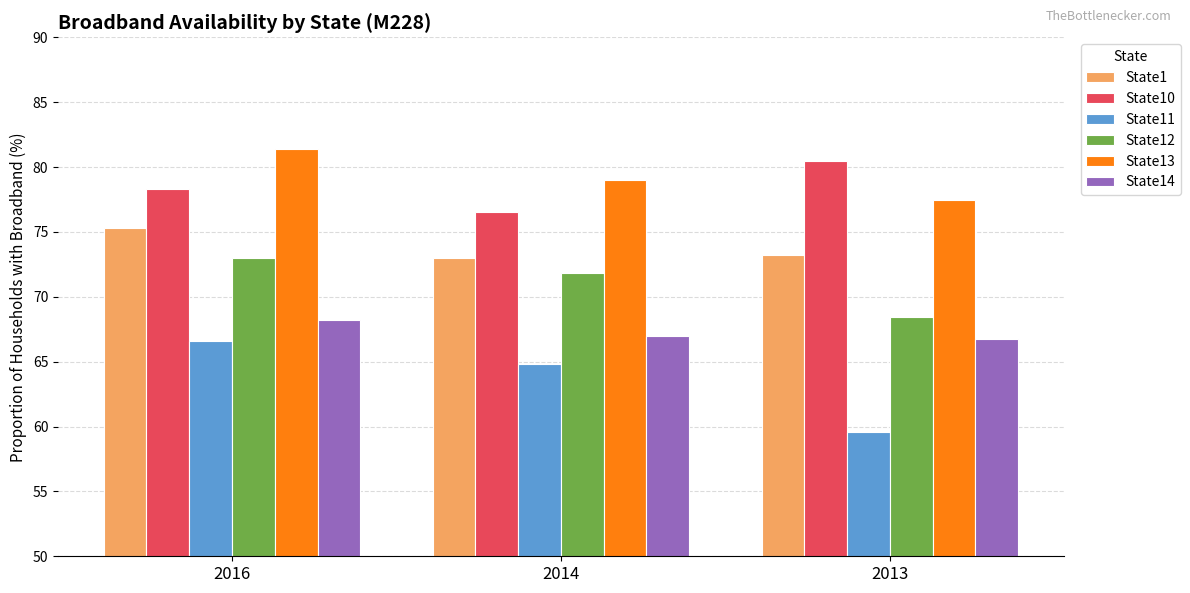

Count the number of categories in the chart.

3